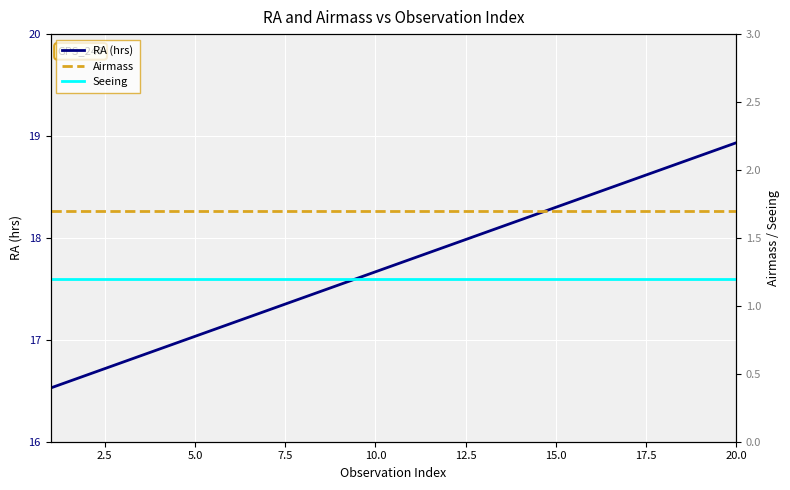

What is the maximum value for RA (hrs)?

18.9